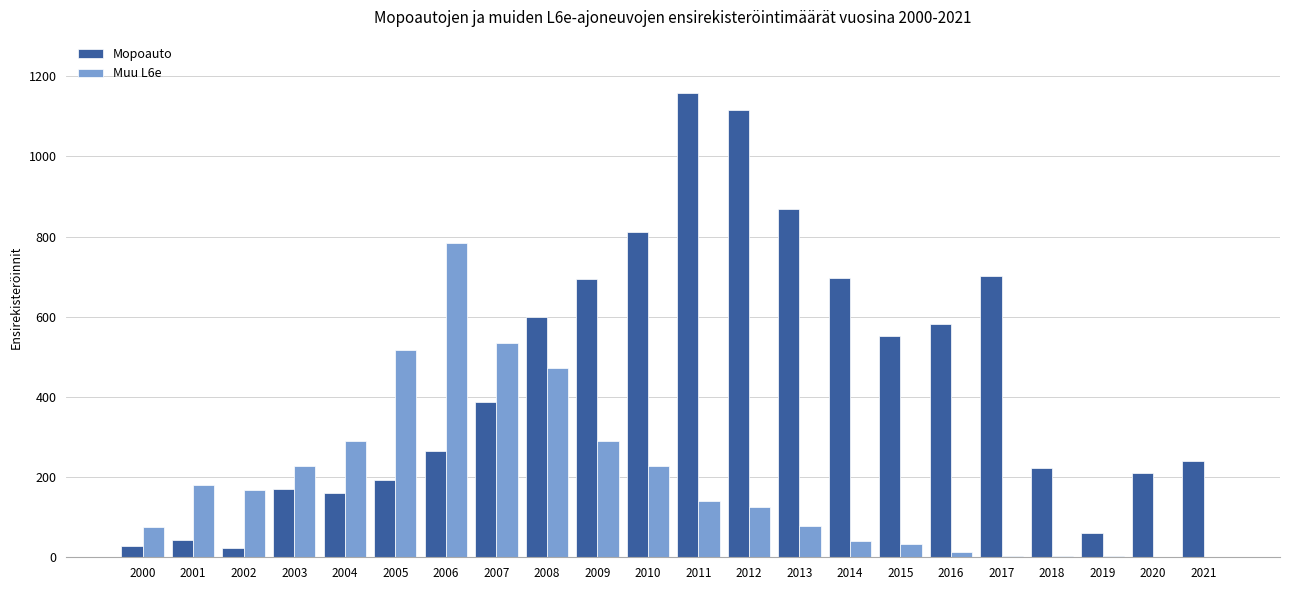

Is the value of Mopoauto at 2008 greater than the value of Muu L6e at 2002?

Yes